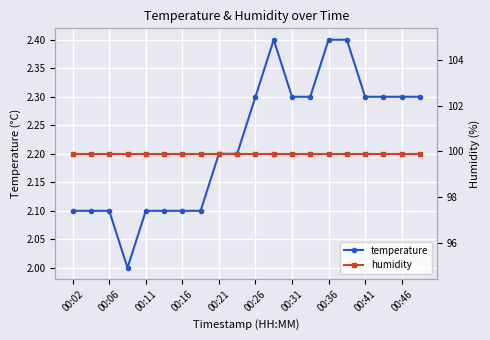

Does the chart display data point markers on the line(s)?

Yes